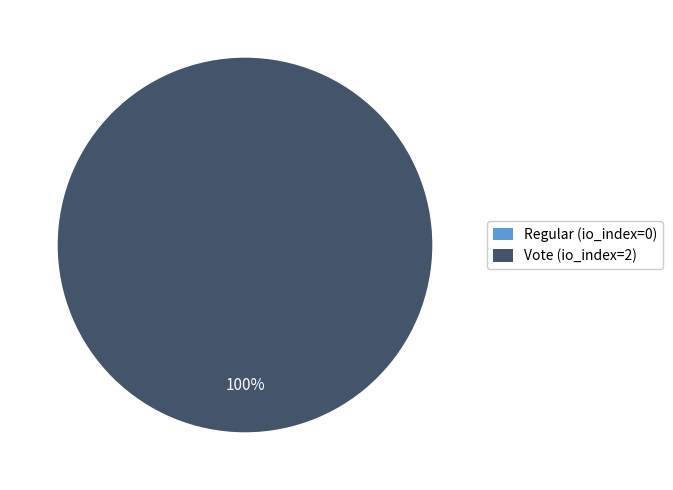

True or false: Regular (io_index=0) accounts for 0% of the total.

True